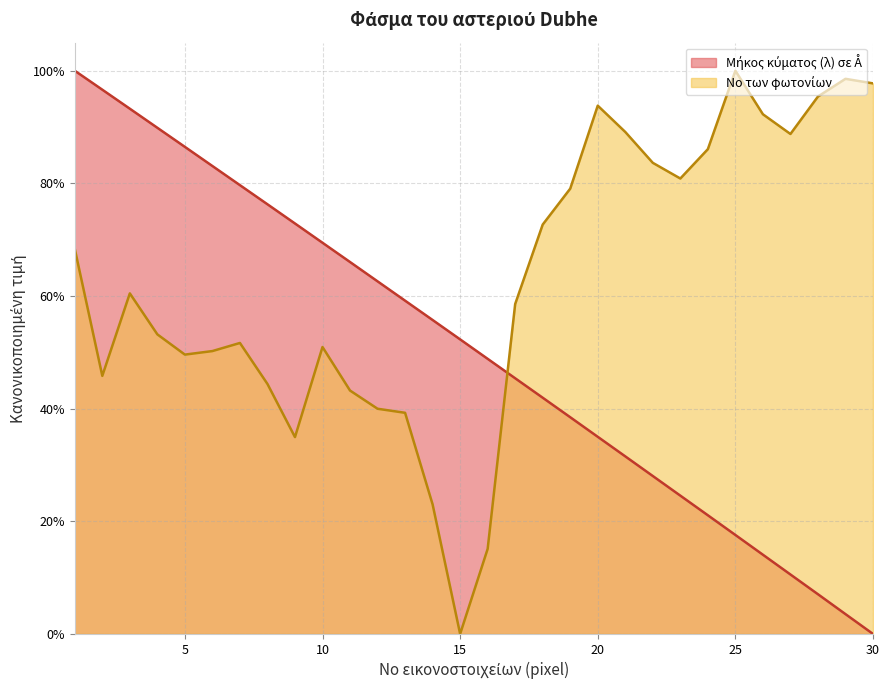

What is the sum of all Μήκος κύματος (λ) σε Å values?

15.1